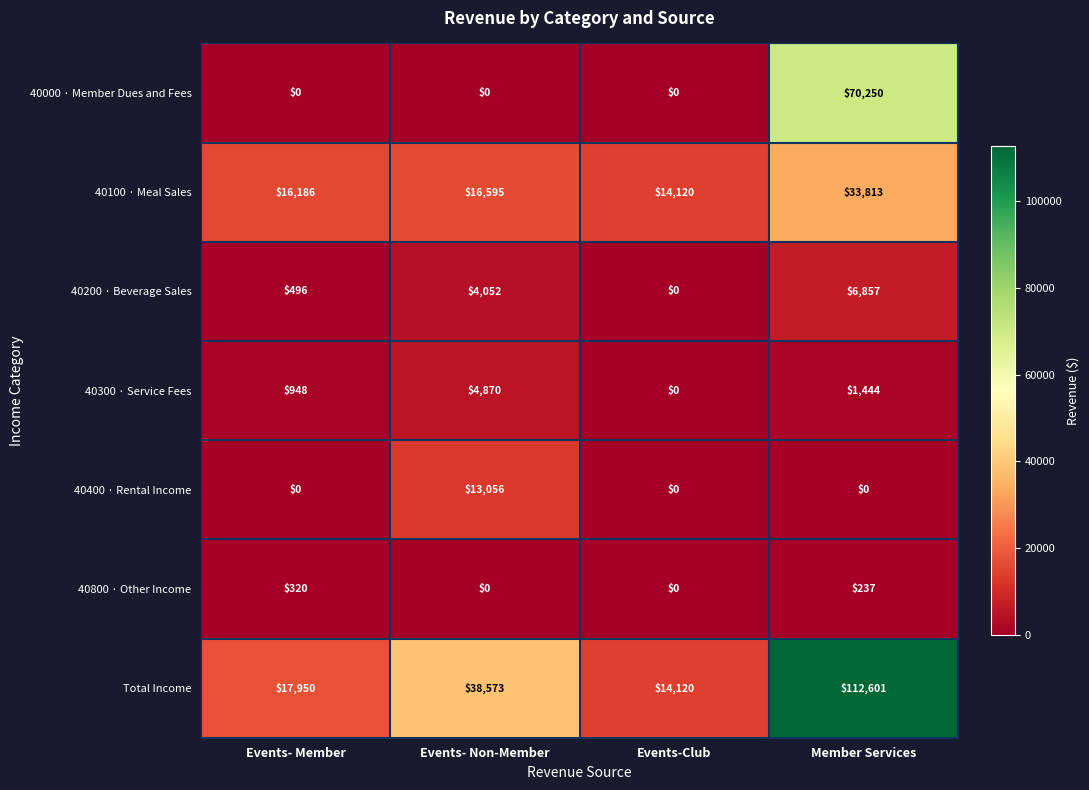

List the series in order of their peak value, highest first.

Total Income, 40000 · Member Dues and Fees, 40100 · Meal Sales, 40400 · Rental Income, 40200 · Beverage Sales, 40300 · Service Fees, 40800 · Other Income